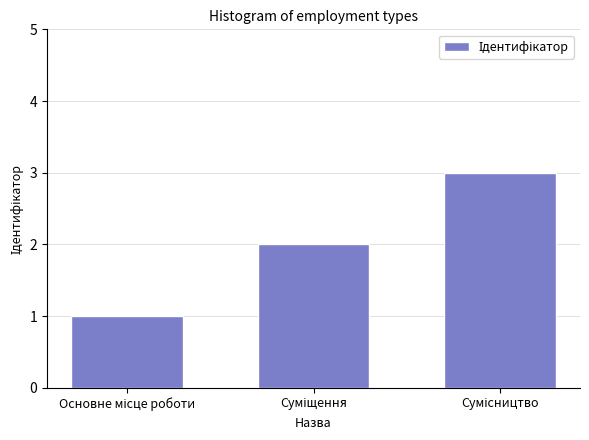

What is the maximum value shown in the chart?

3